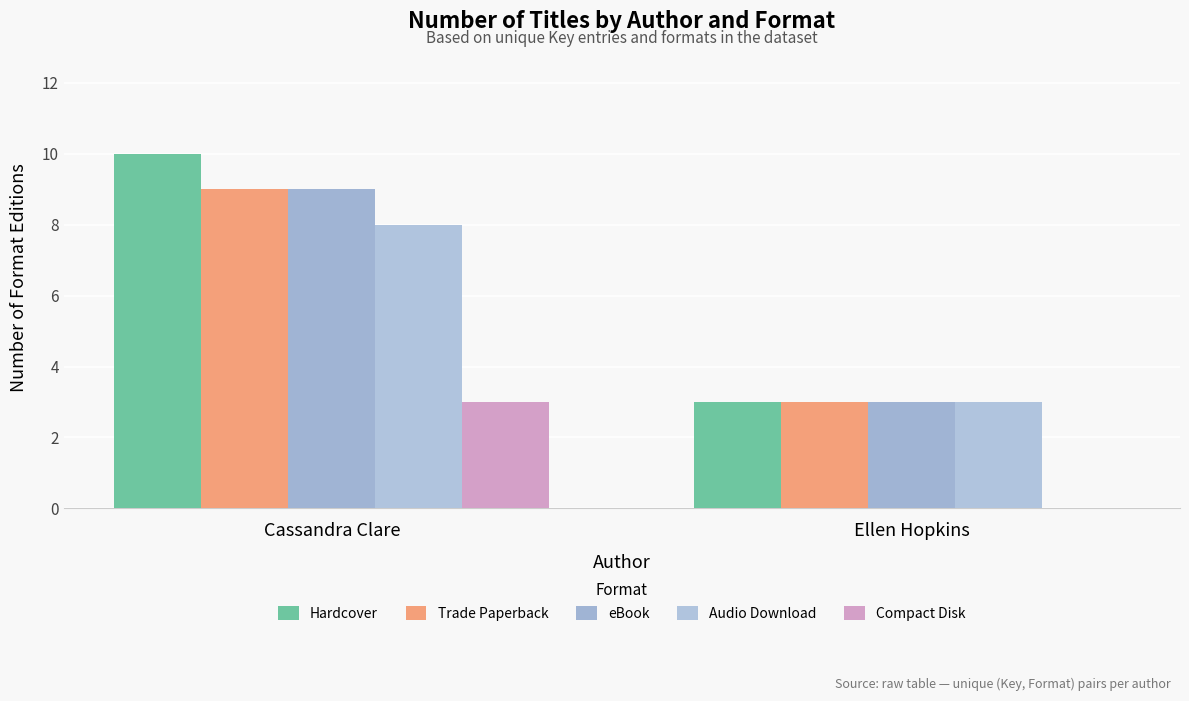

What is the label of the 1st bar from the right?

Ellen Hopkins